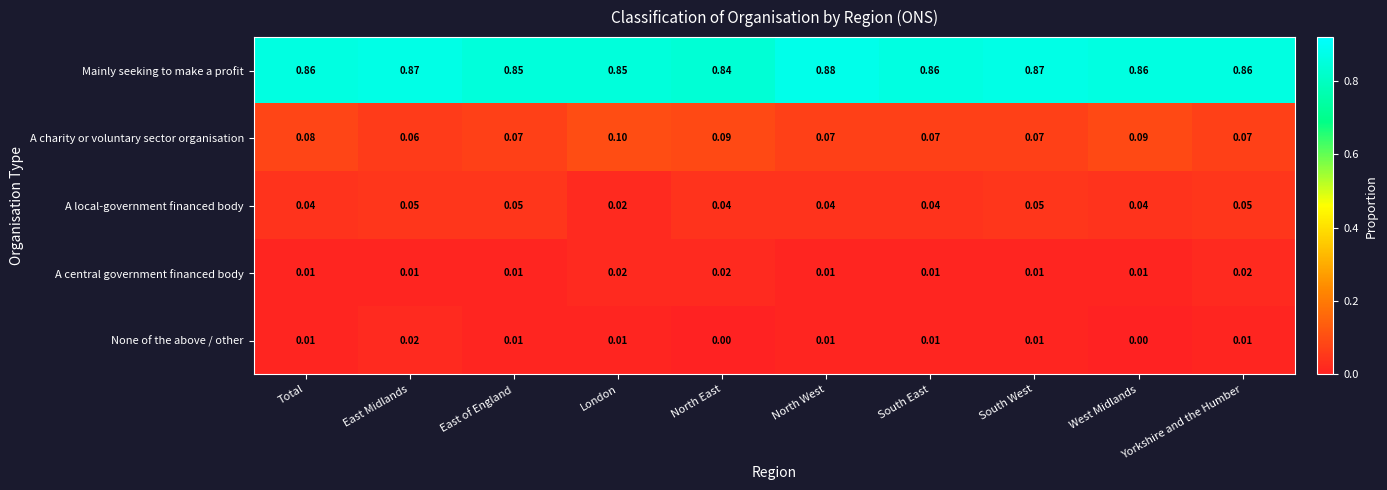

Count the number of categories in the chart.

10